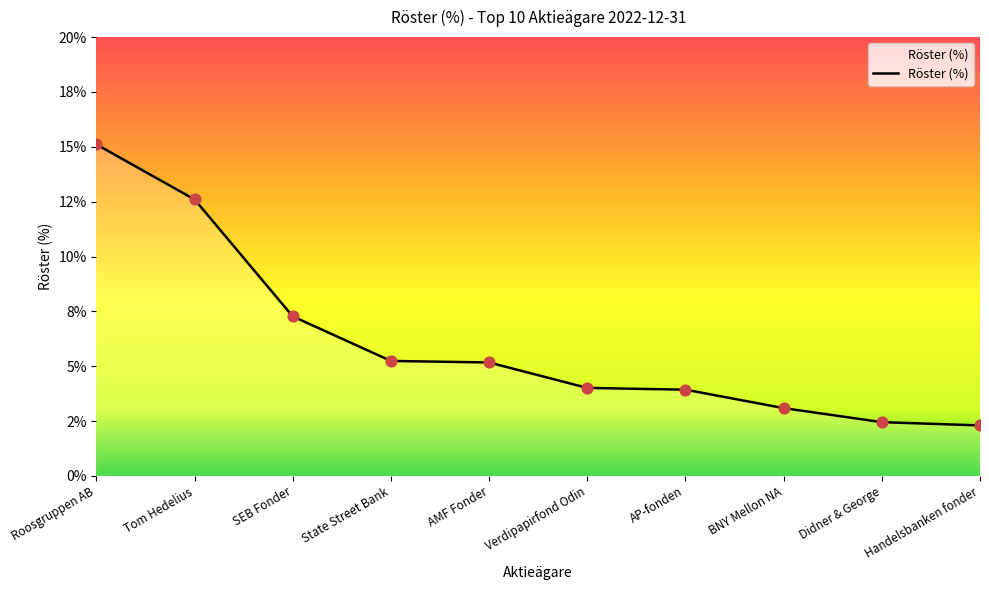

Is this an area chart (filled region under the line)?

Yes